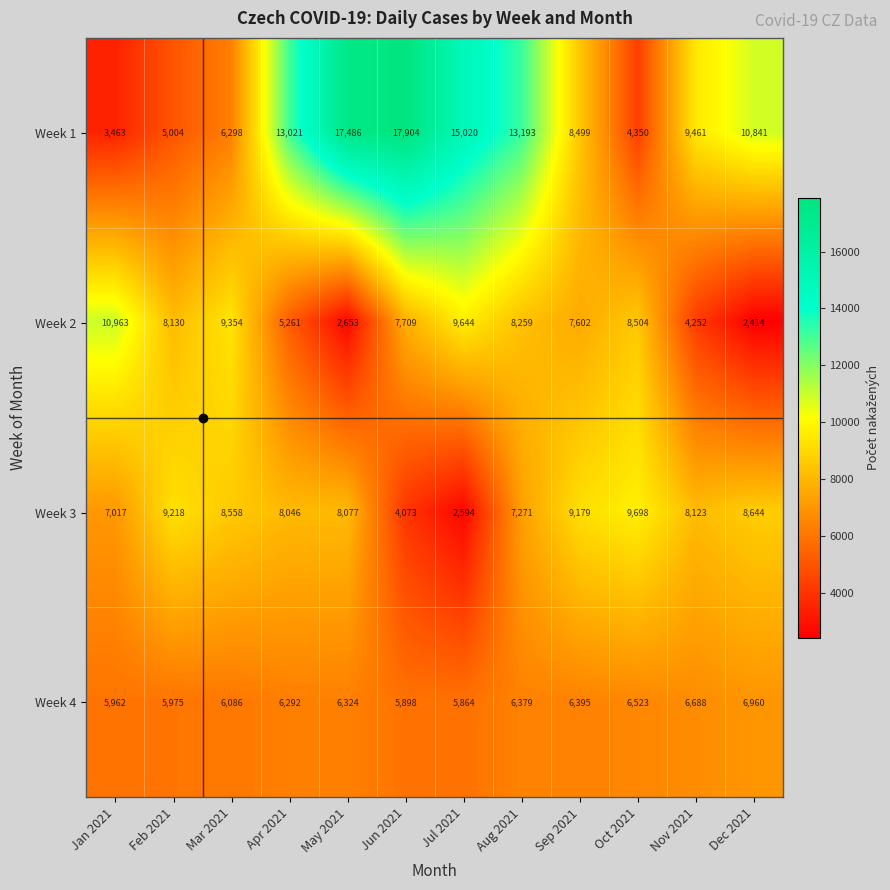

What is the spread (max minus min) of values at Aug 2021?

6814